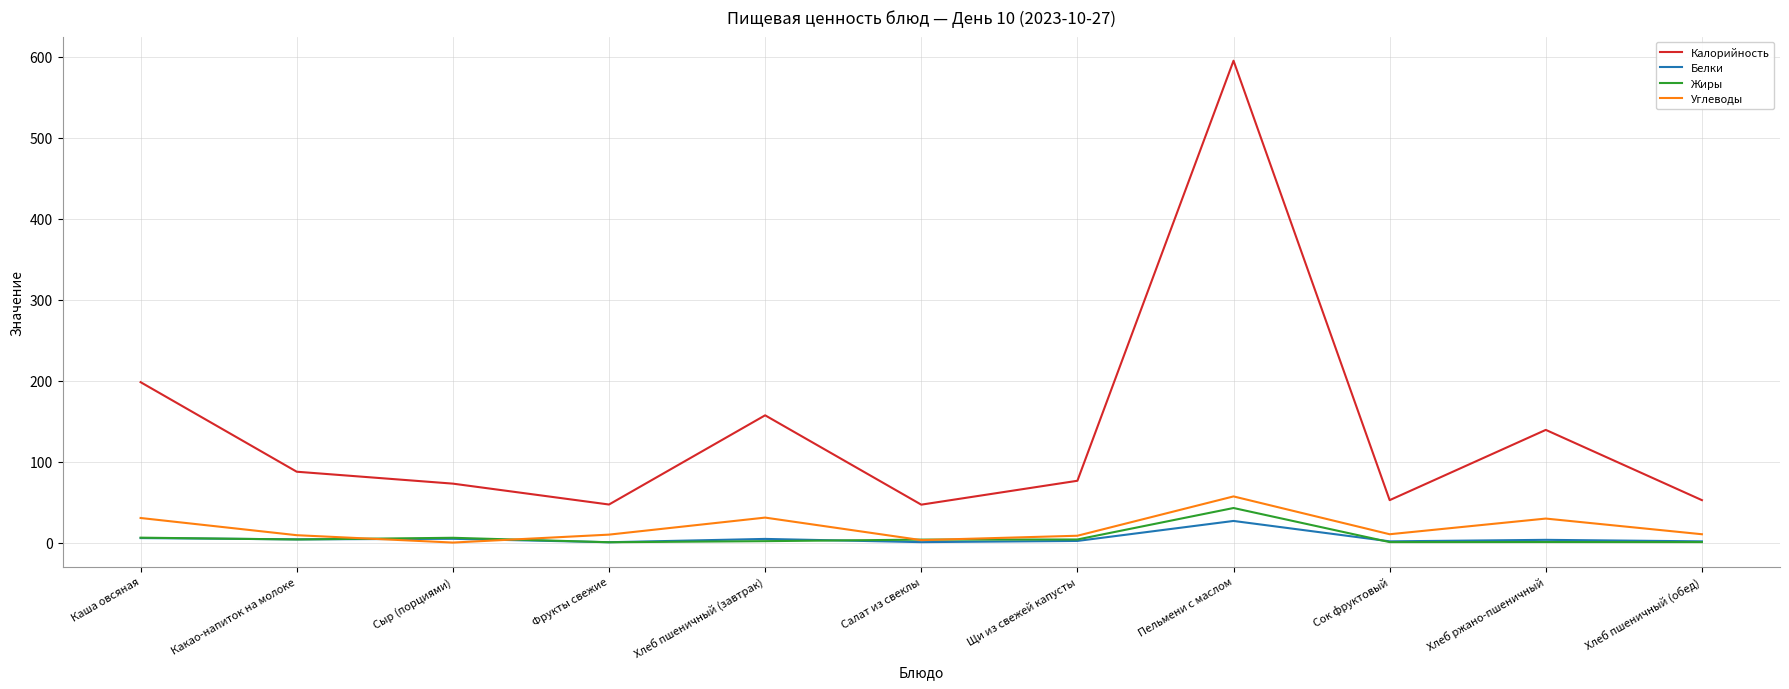

True or false: Калорийность has a value of 77.8 at Хлеб пшеничный (обед).

False